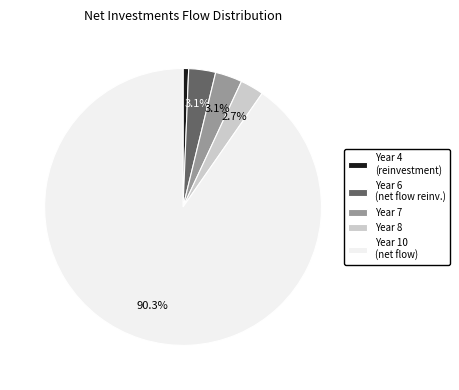

What is the majority slice?

Year 10 (net flow)